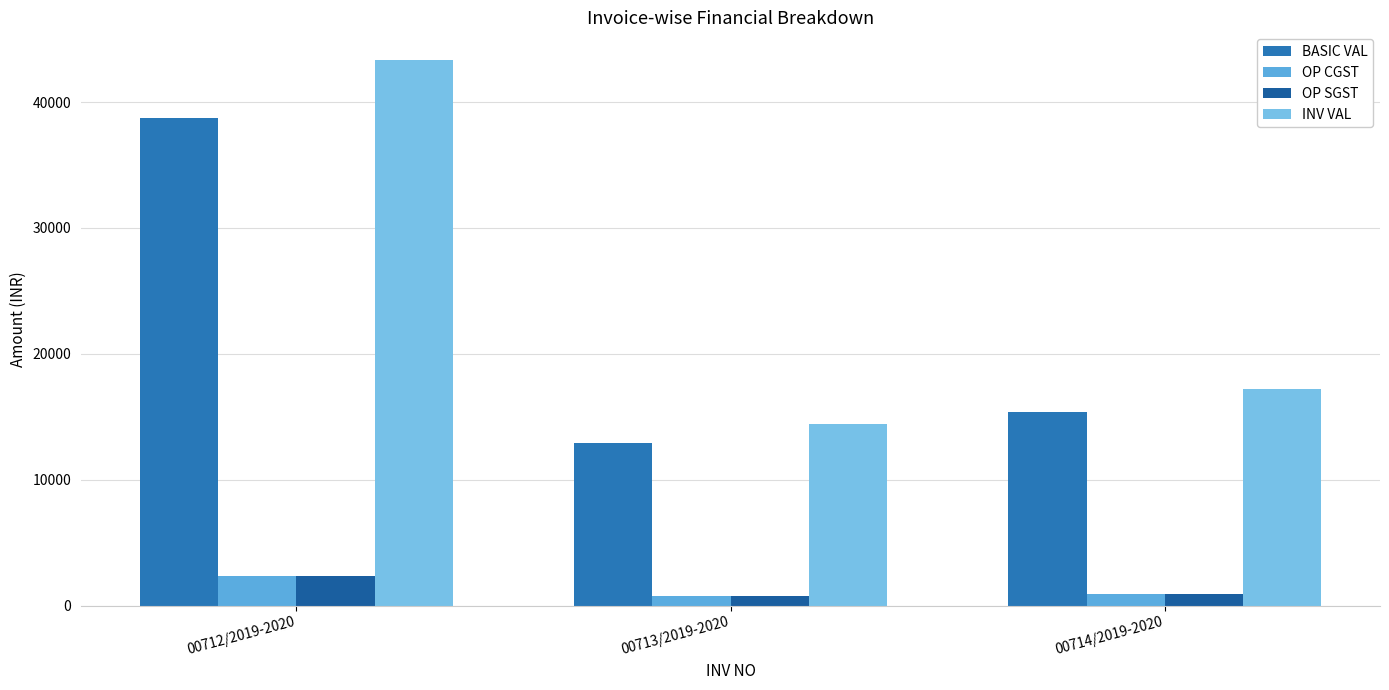

What is the difference between the highest and lowest values at 00712/2019-2020?

41053.8